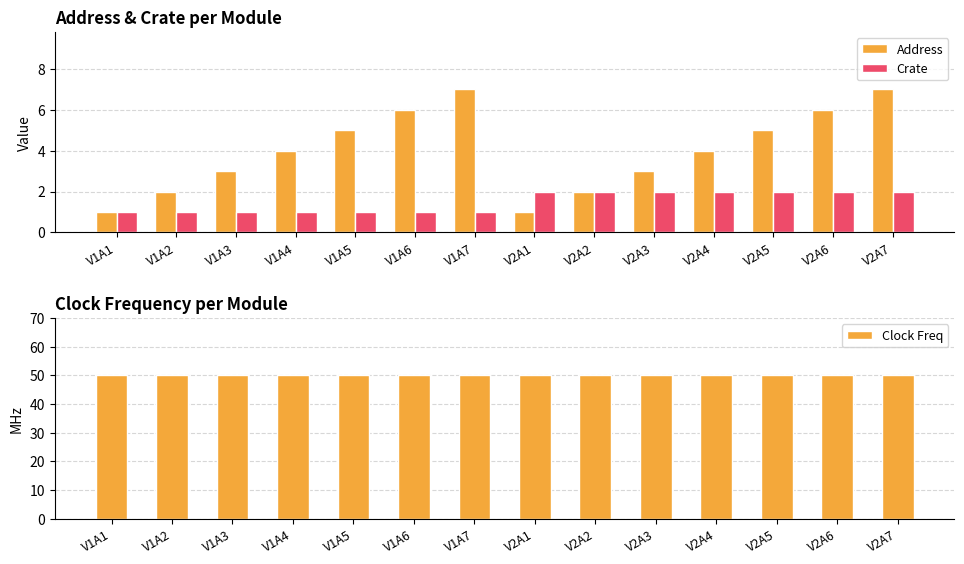

What position from the right is V1A3?

12